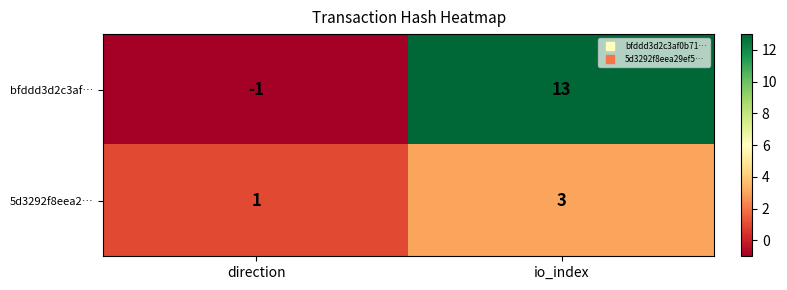

Read the 5d3292f8eea2… value at io_index.

3